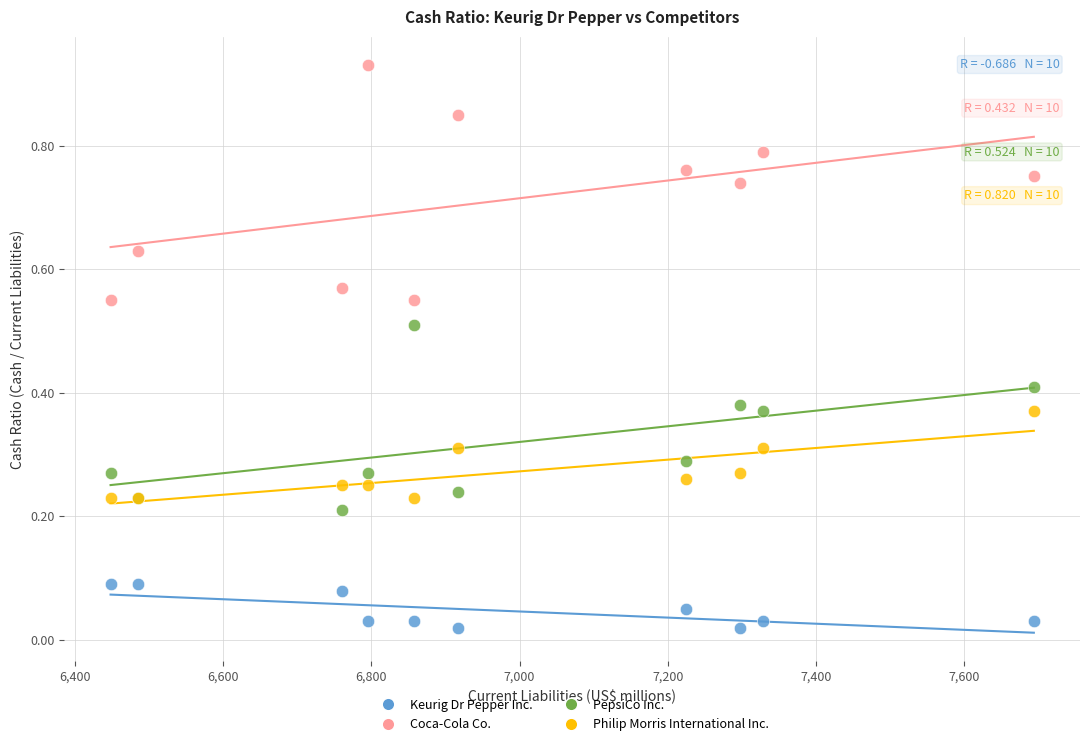

Which series reaches the maximum Y coordinate?

Coca-Cola Co.